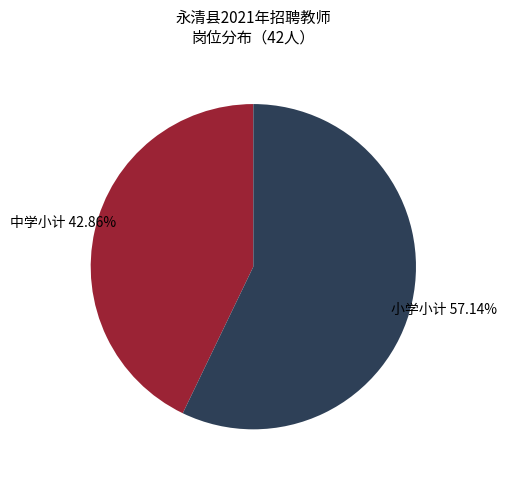

Is there a majority slice in this chart?

Yes